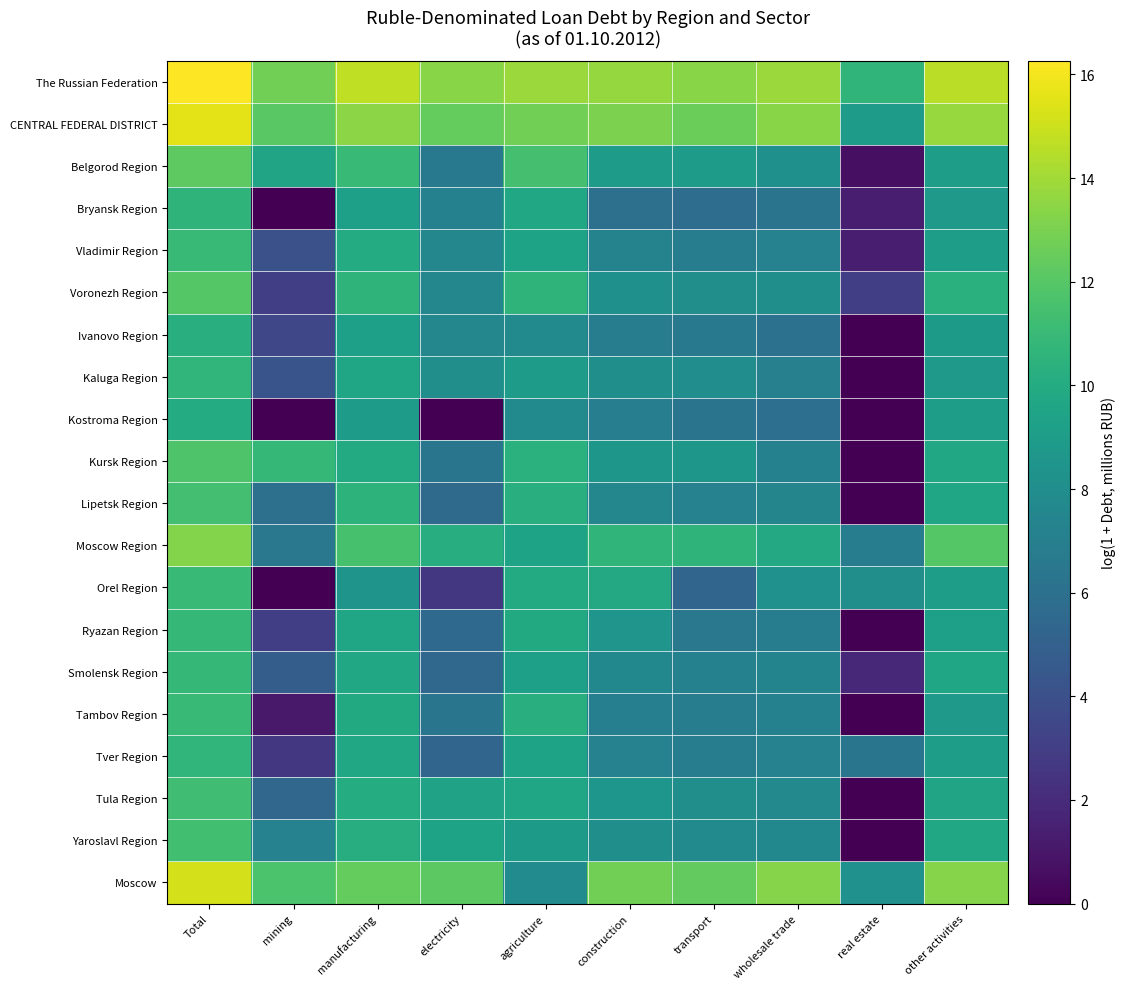

At real estate, list the series in order from largest to smallest.

The Russian Federation, CENTRAL FEDERAL DISTRICT, Moscow, Orel Region, Moscow Region, Tver Region, Voronezh Region, Smolensk Region, Bryansk Region, Vladimir Region, Belgorod Region, Ivanovo Region, Kaluga Region, Kostroma Region, Kursk Region, Lipetsk Region, Ryazan Region, Tambov Region, Tula Region, Yaroslavl Region